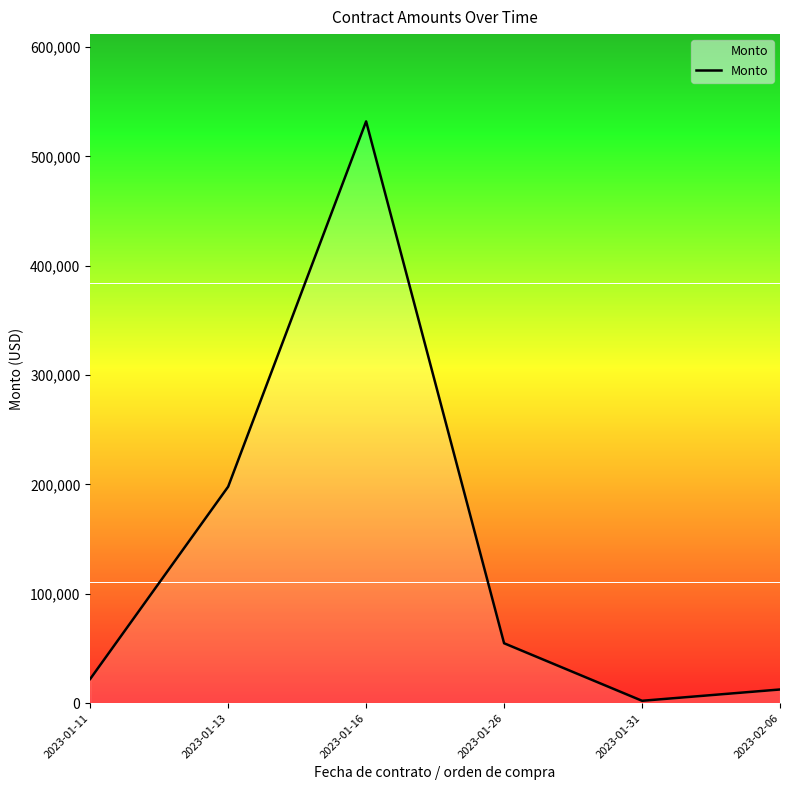

Where is the first local minimum?

2023-01-31